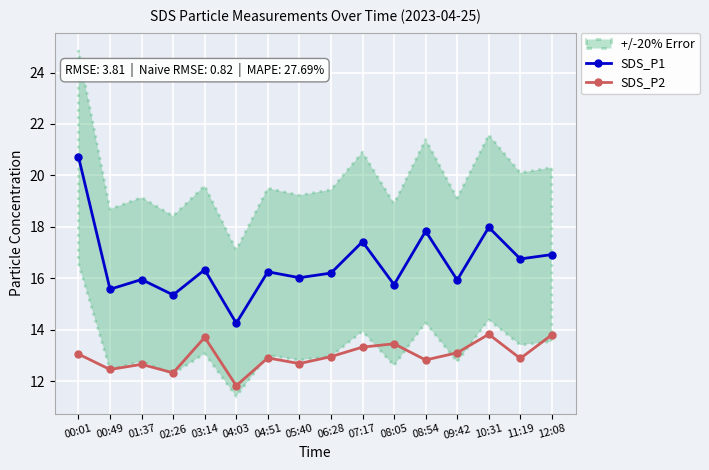

At how many categories does at least one series exceed 16?

10